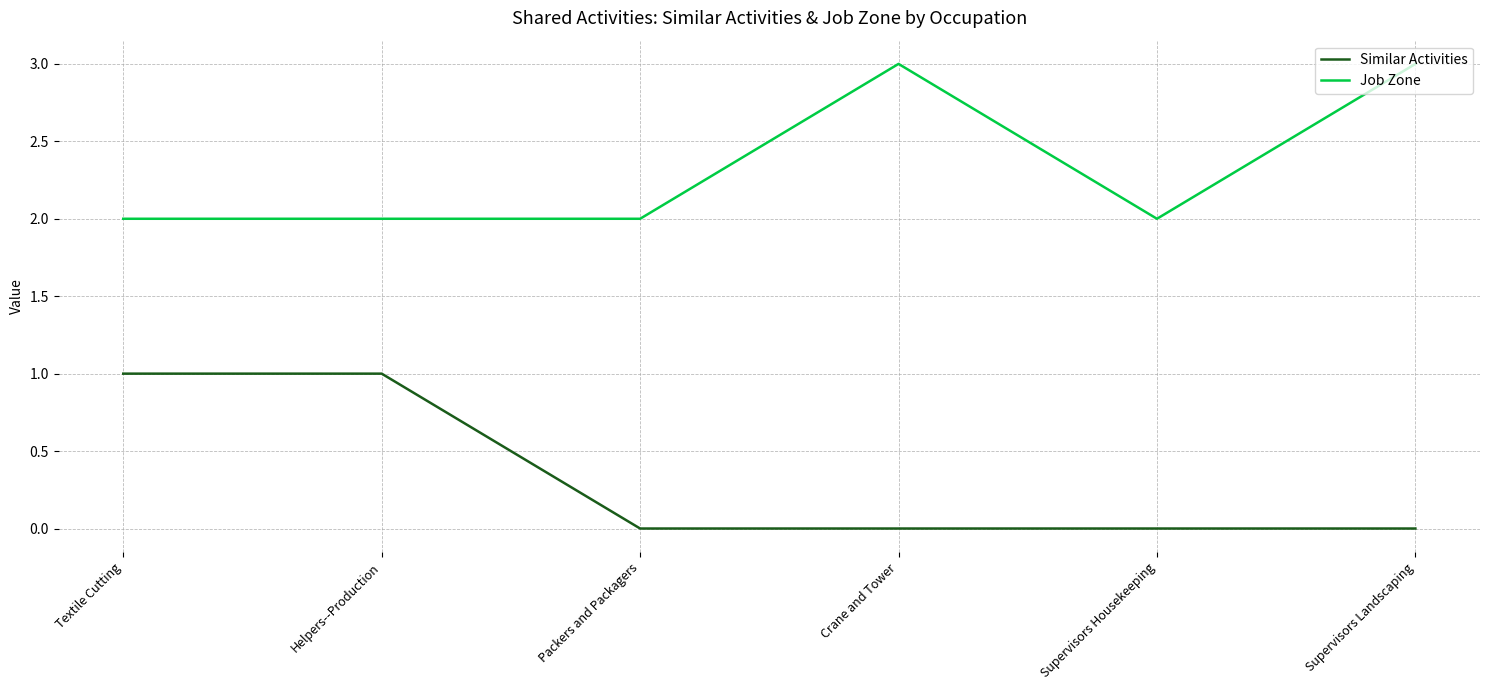

What position from the left is Supervisors Landscaping?

6